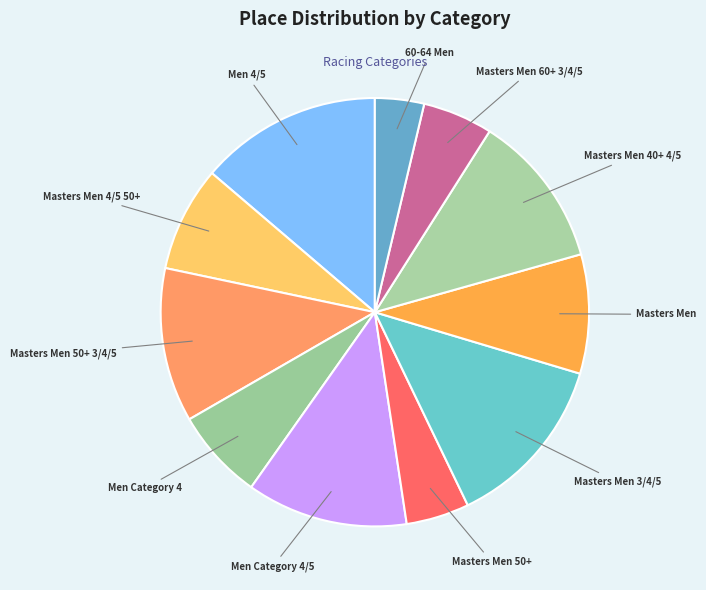

Count the number of slices in the pie.

11